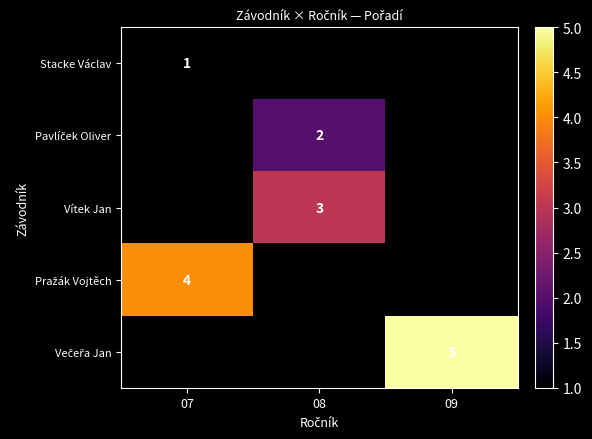

The Stacke Václav series shows 1 at 07. True or false?

True